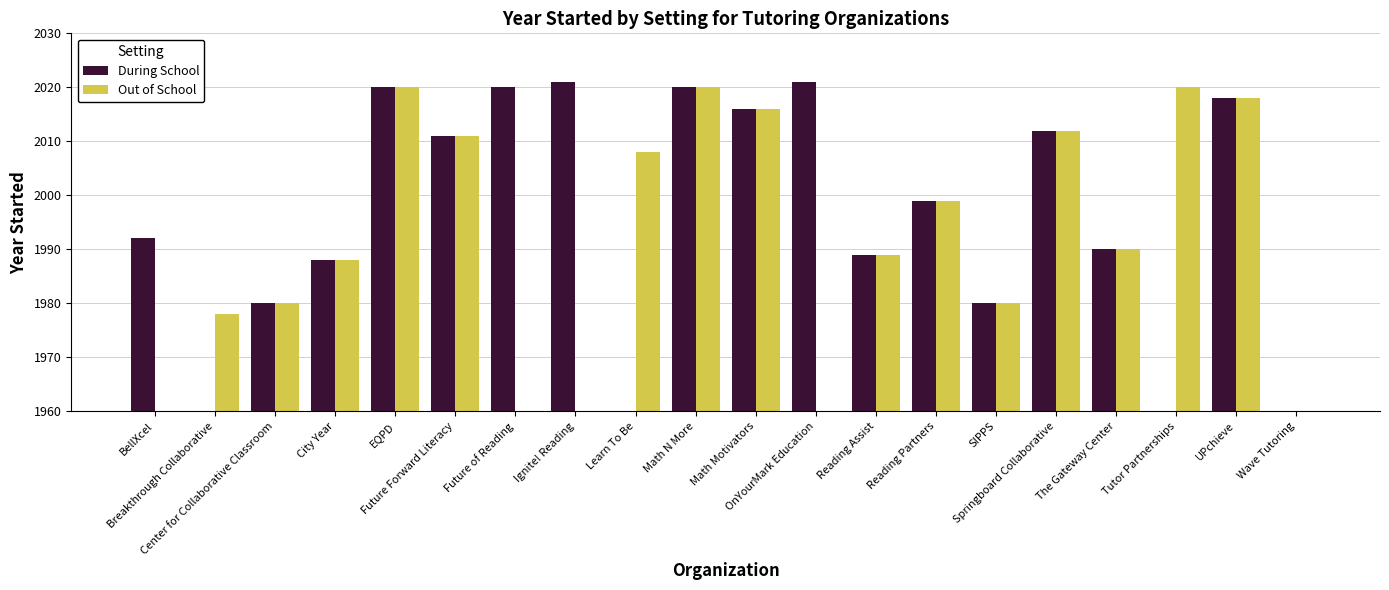

True or false: Out of School has a value of 1989 at Reading Assist.

True